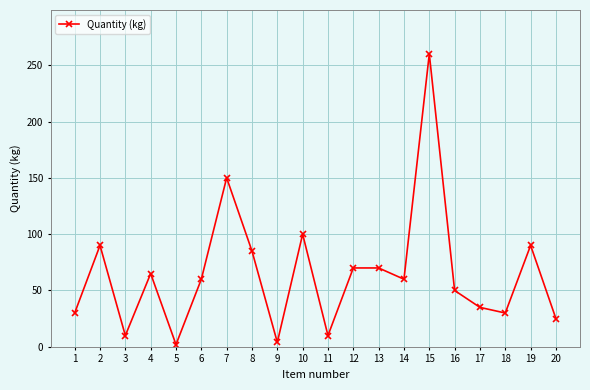

Reading left to right, transcribe all the data shown in this chart.

1=30	2=90	3=10	4=65	5=2	6=60	7=150	8=85	9=4	10=100	11=10	12=70	13=70	14=60	15=260	16=50	17=35	18=30	19=90	20=25